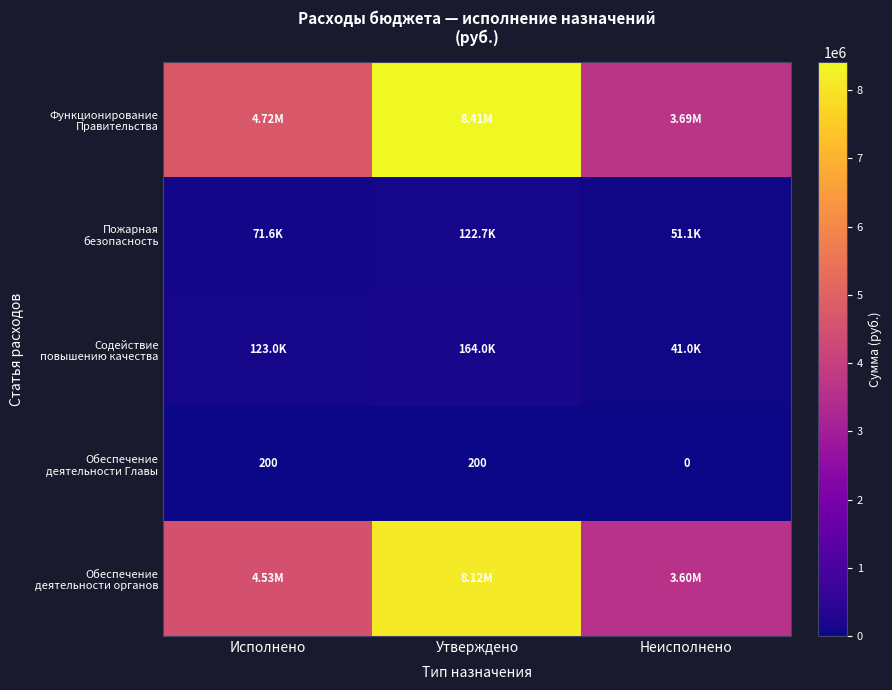

Between Неисполнено and Исполнено, which is larger?

Исполнено